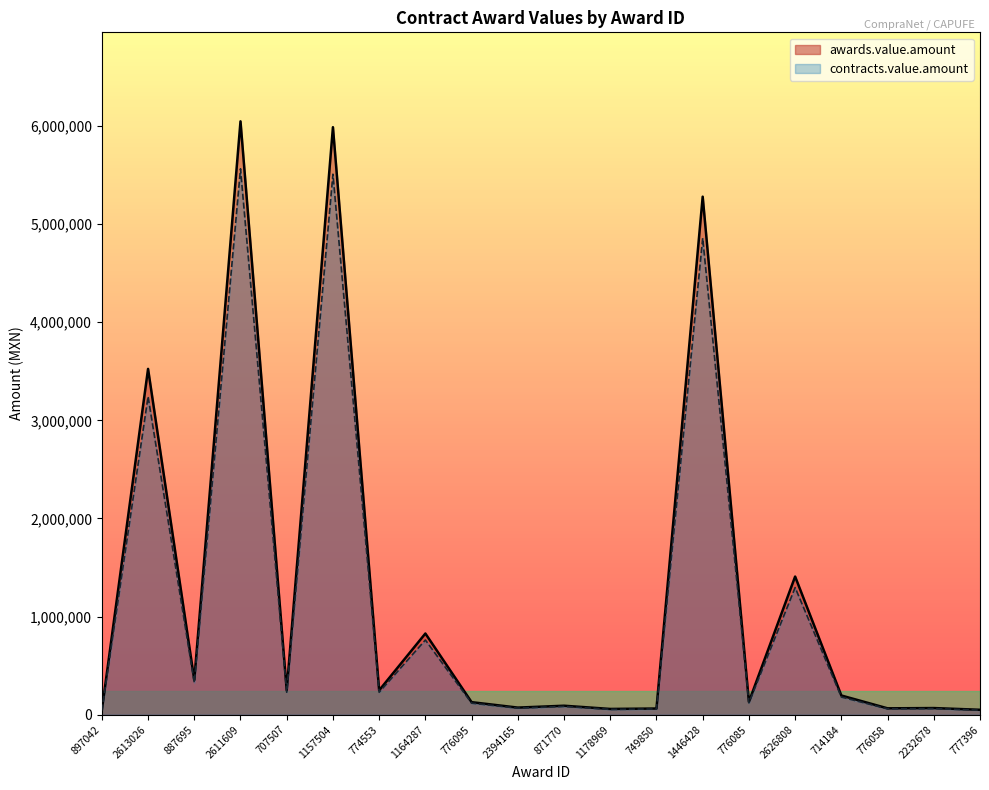

In awards.value.amount, how many points are higher than both neighbors (excluding endpoints)?

8